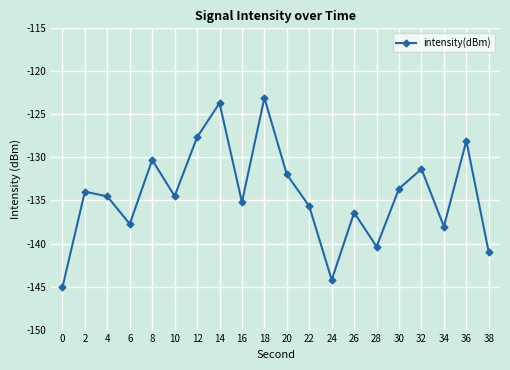

Reading right to left, transcribe all the data shown in this chart.

38=-141.0	36=-128.1	34=-138.0	32=-131.3	30=-133.6	28=-140.4	26=-136.4	24=-144.2	22=-135.7	20=-132.0	18=-123.1	16=-135.2	14=-123.7	12=-127.7	10=-134.5	8=-130.3	6=-137.7	4=-134.5	2=-134.0	0=-145.1